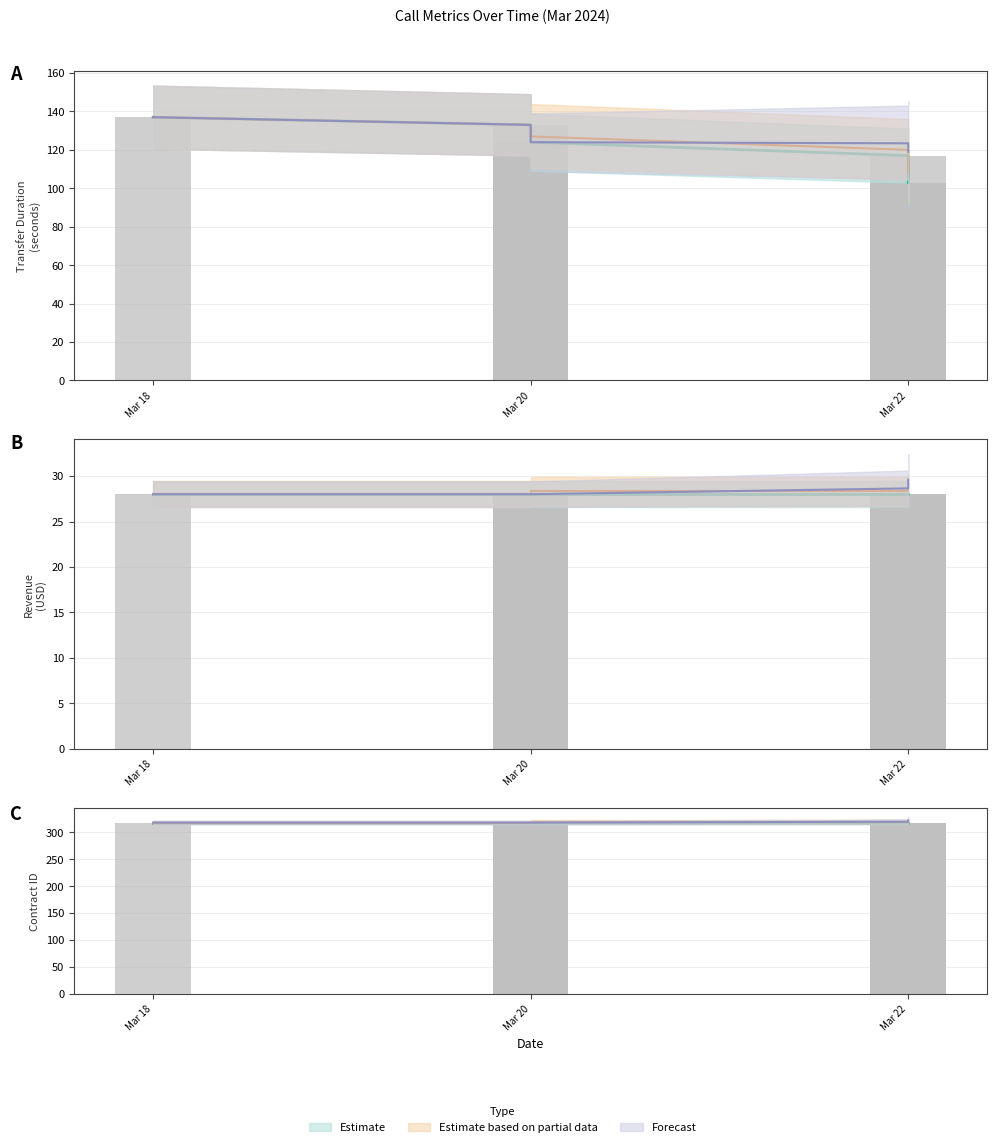

Rank the series at 2024-03-18 from lowest to highest value.

revenue, transferDuration, contractID